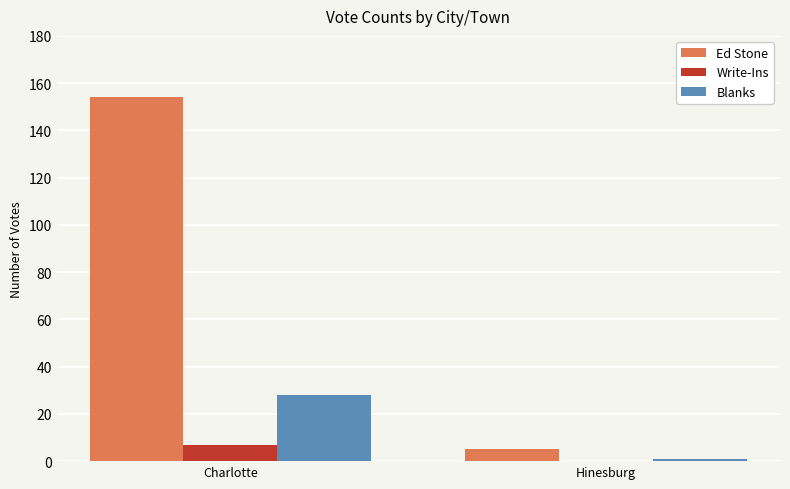

Does the chart contain stacked bars?

No